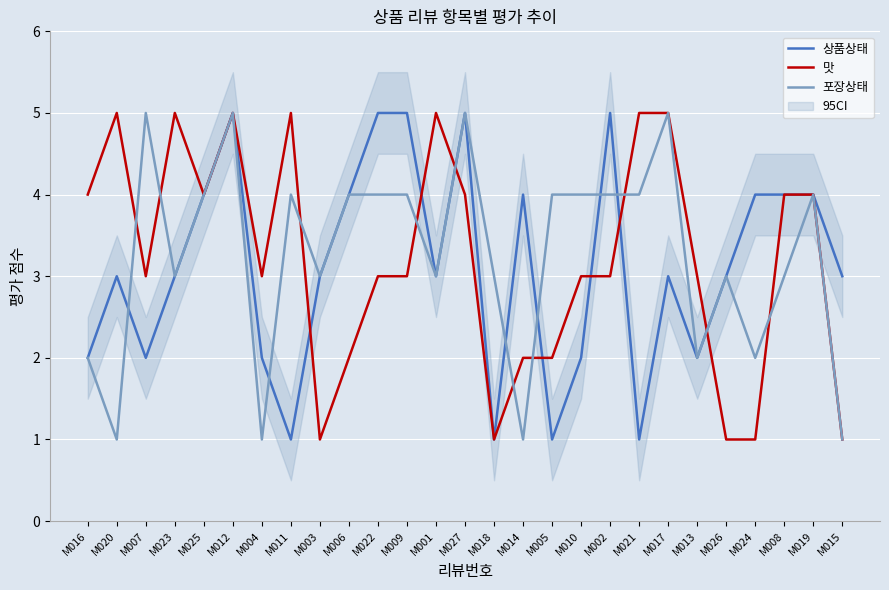

Reading right to left, extract all data points from this chart.

상품상태: 3	4	4	4	3	2	3	1	5	2	1	4	1	5	3	5	5	4	3	1	2	5	4	3	2	3	2
맛: 1	4	4	1	1	3	5	5	3	3	2	2	1	4	5	3	3	2	1	5	3	5	4	5	3	5	4
포장상태: 1	4	3	2	3	2	5	4	4	4	4	1	3	5	3	4	4	4	3	4	1	5	4	3	5	1	2